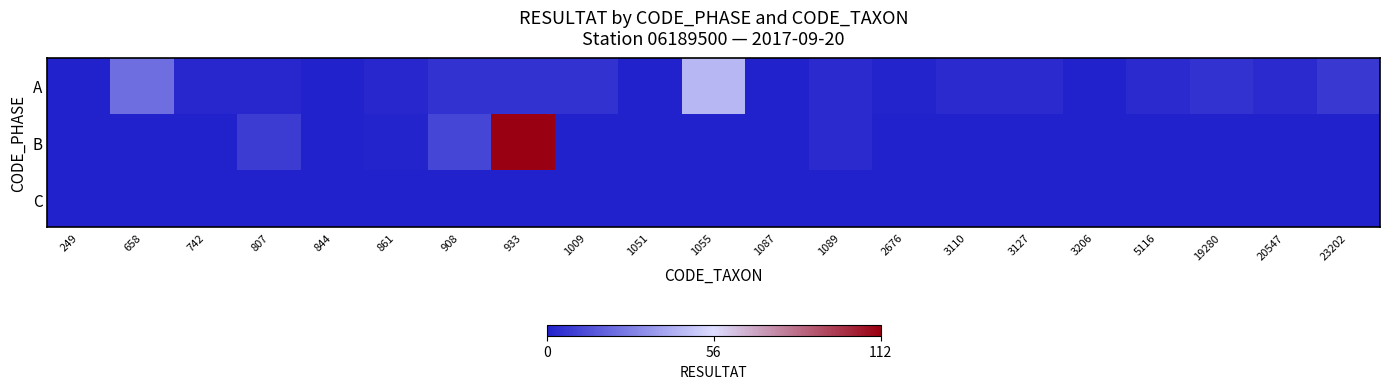

What is the total value across all series at 1089?

6